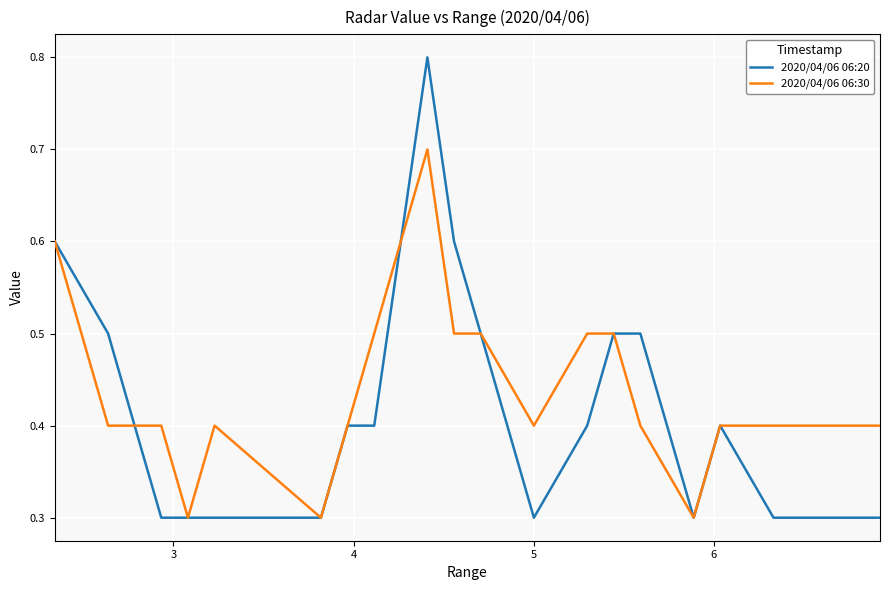

What is the maximum value for 2020/04/06 06:30?

0.7